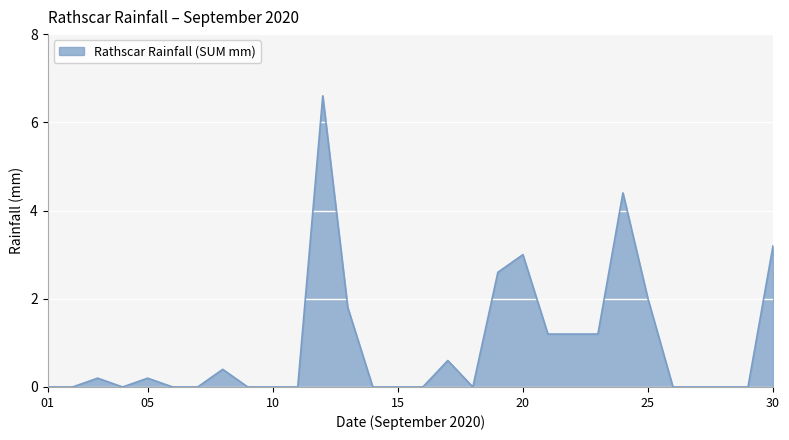

What is the difference between the maximum and minimum values?

6.6